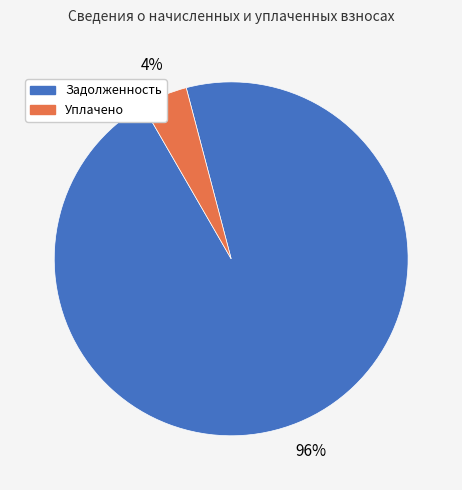

To the nearest percent, what is the average slice percentage?

50%